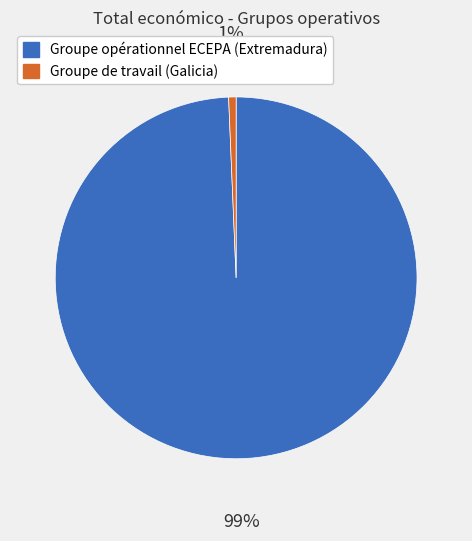

What percentage is the Groupe de travail (Galicia) slice, to the nearest percent?

1%